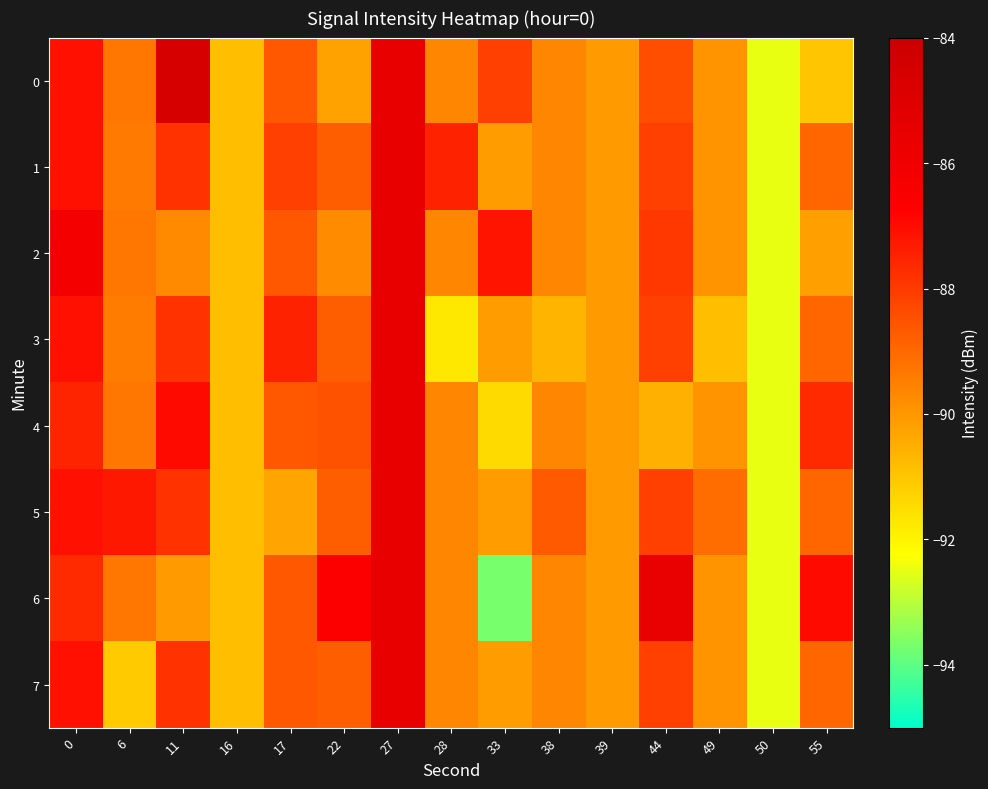

Rank the series at 49 from highest to lowest value.

row_5, row_0, row_1, row_2, row_4, row_6, row_7, row_3